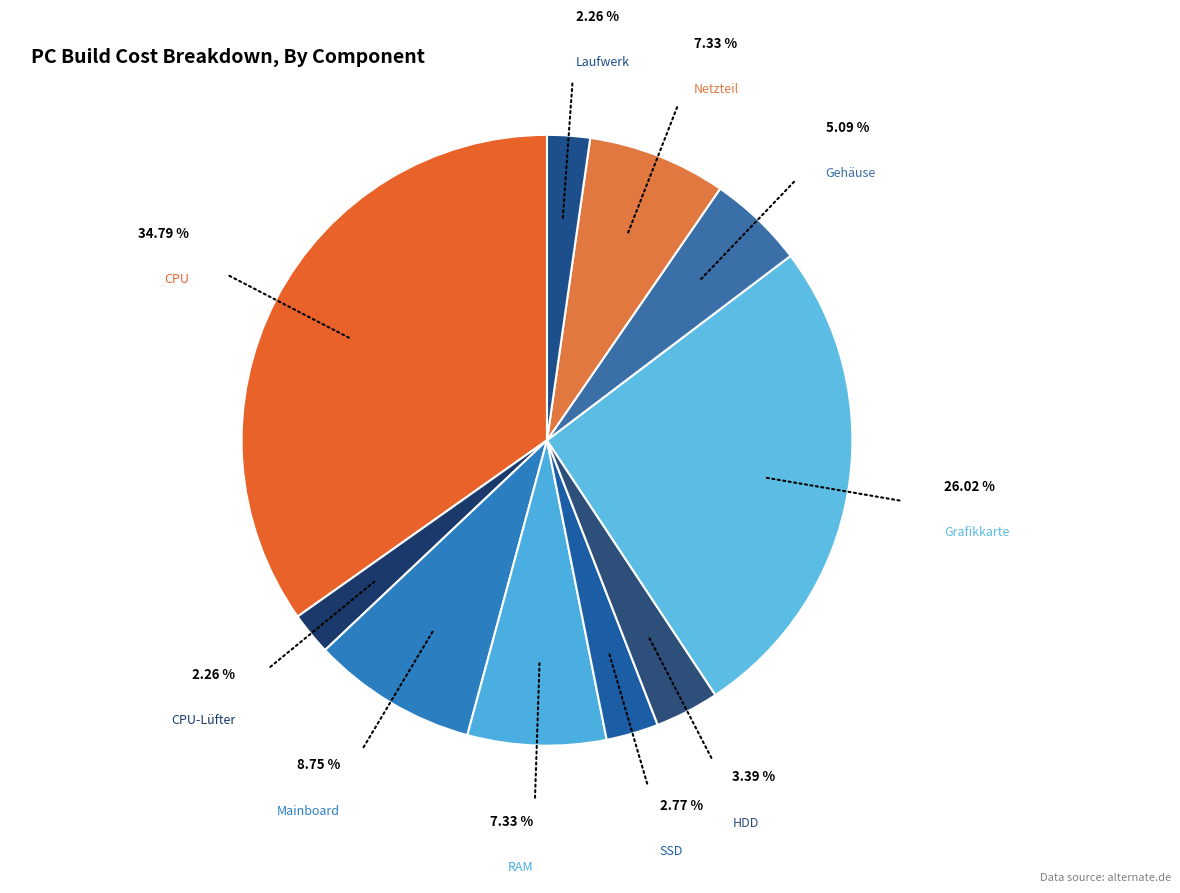

Which slice is the smallest?

CPU-Lüfter